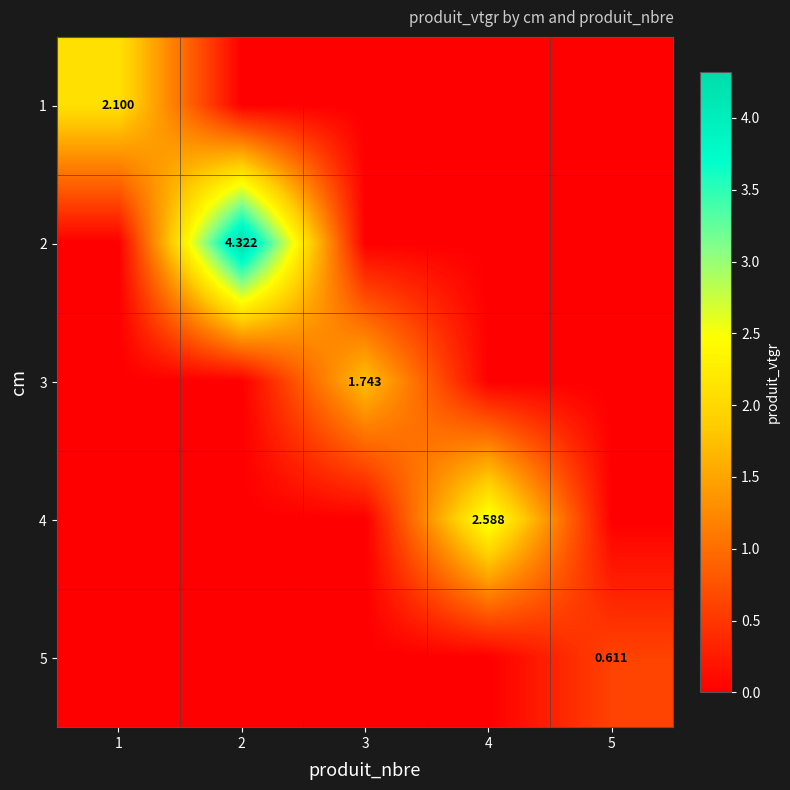

Which label corresponds to the smallest value in the chart?

2